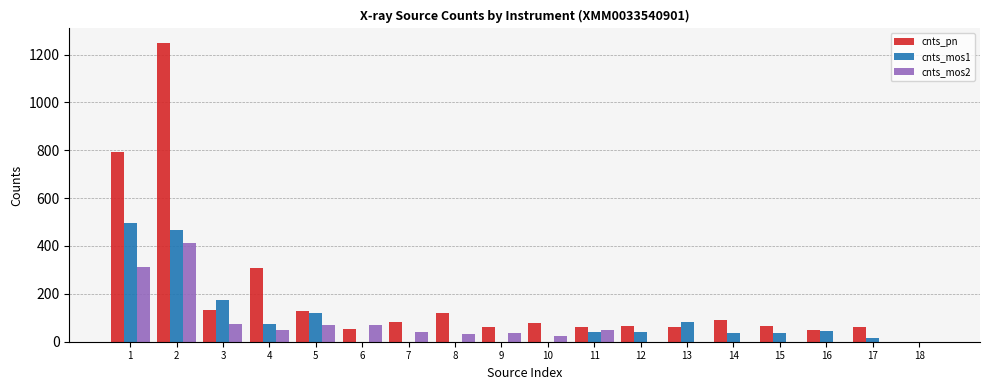

What is the total value across all series at 8?

154.4